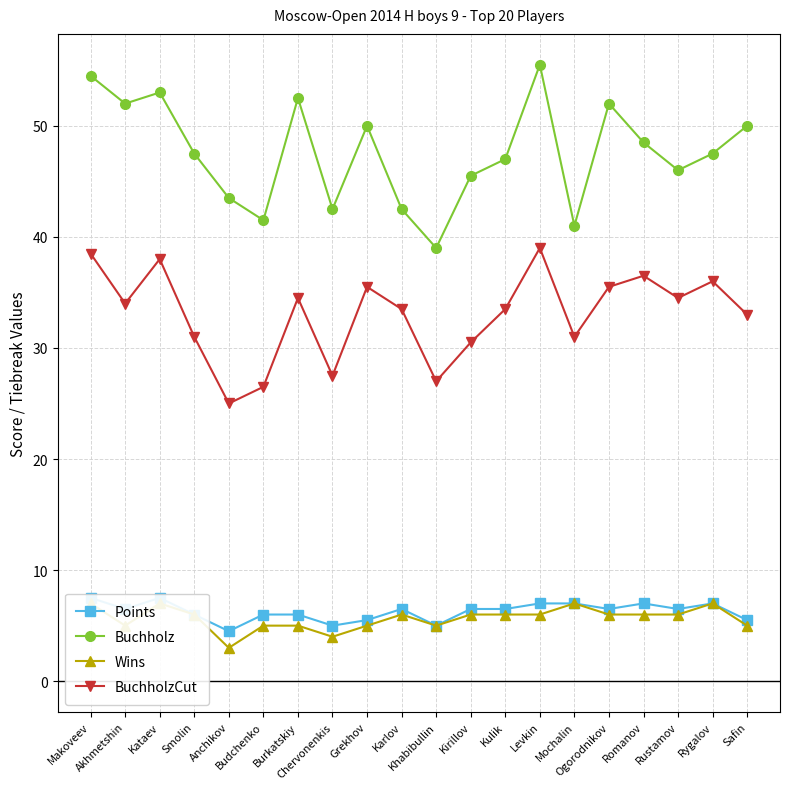

What is the value of the Buchholz point at the 12th from the left?

45.5